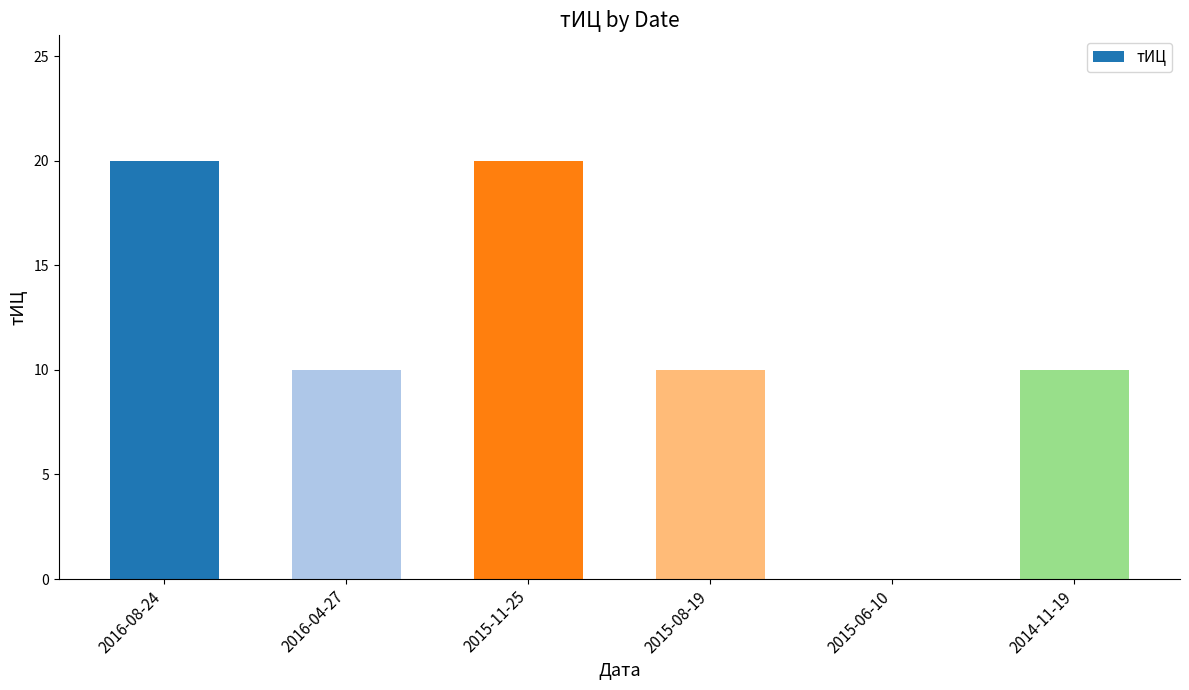

Are the bars horizontal?

No